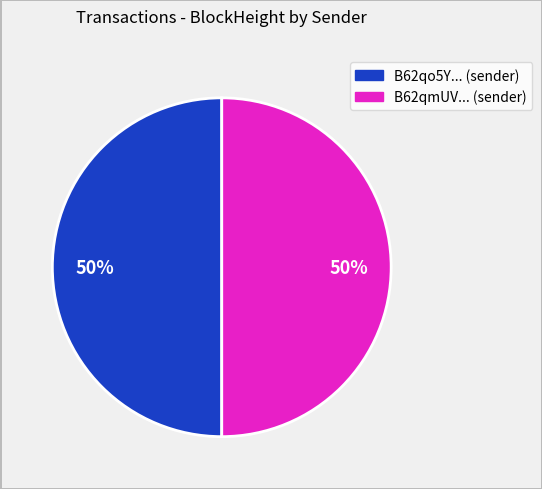

To the nearest percent, what is the average slice percentage?

50%